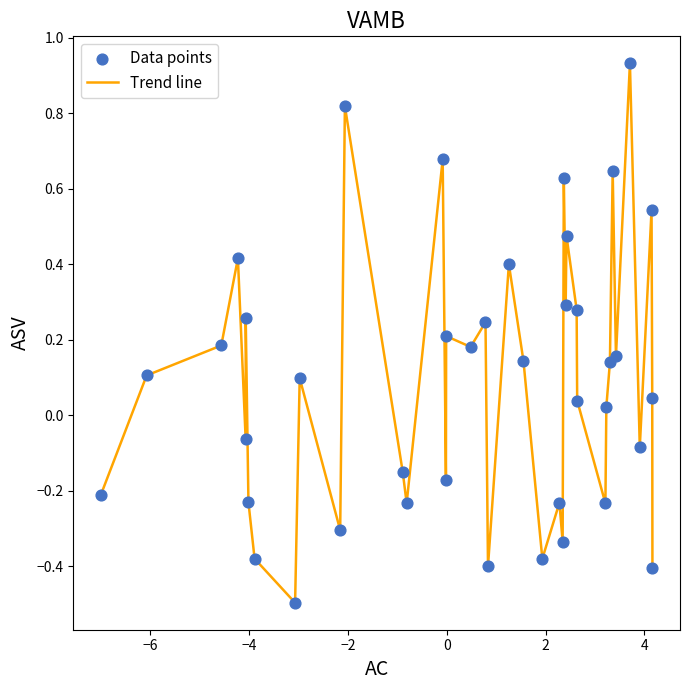

What is the difference between the maximum and minimum values?

1.4